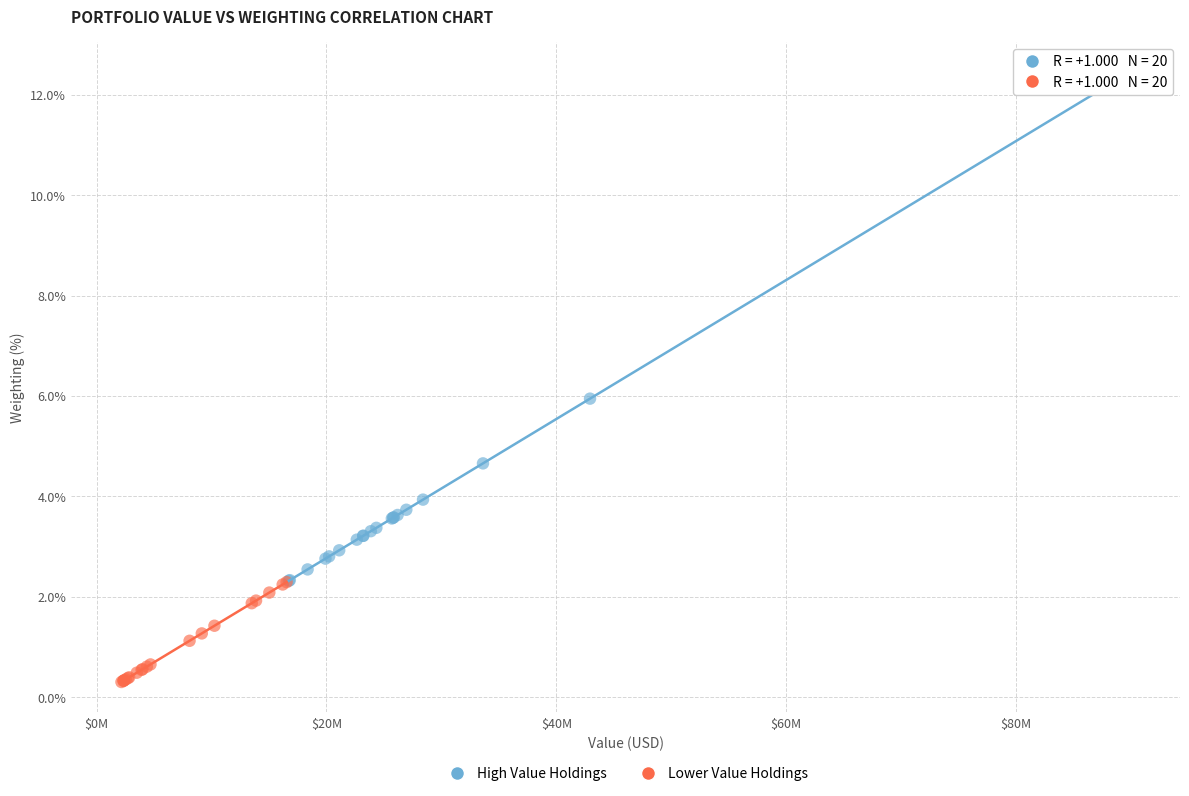

What are all the series names shown in the legend?

High Value Holdings, Lower Value Holdings